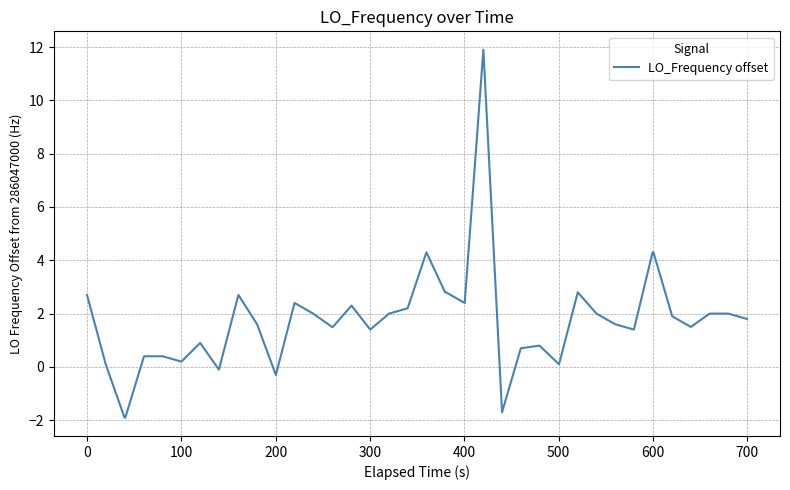

What is the minimum value shown in the chart?

-1.9